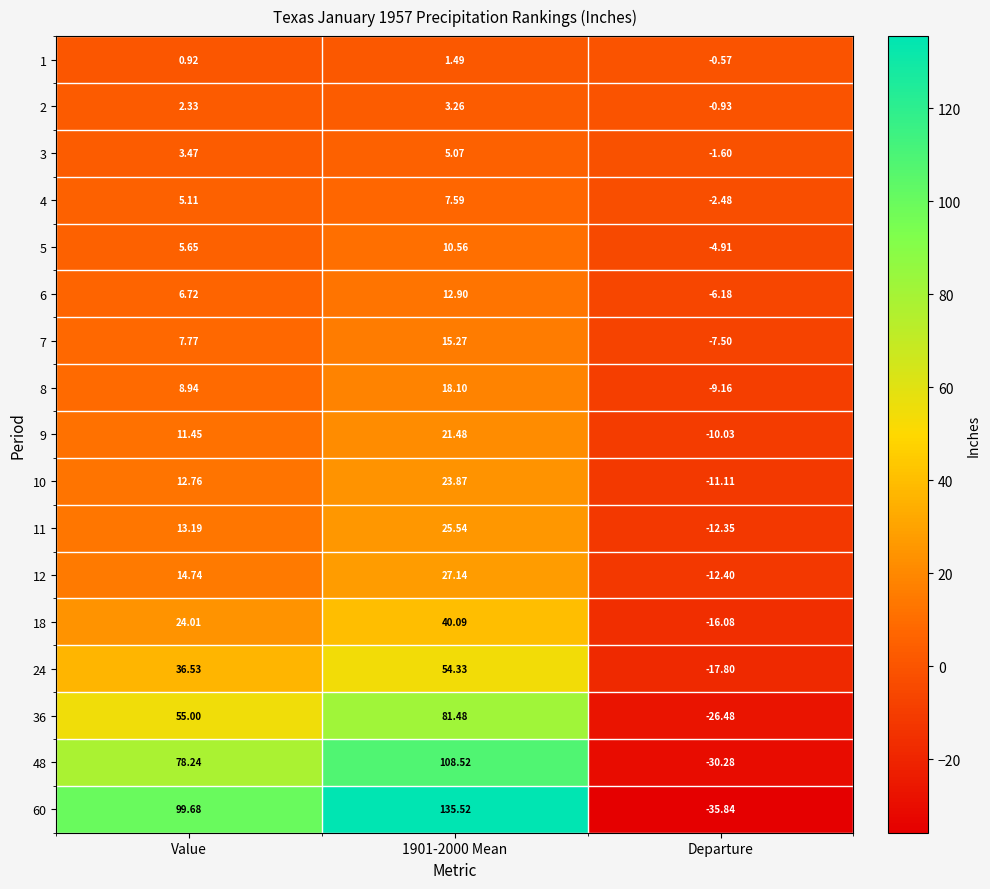

At which label does 4 first exceed 5?

Value